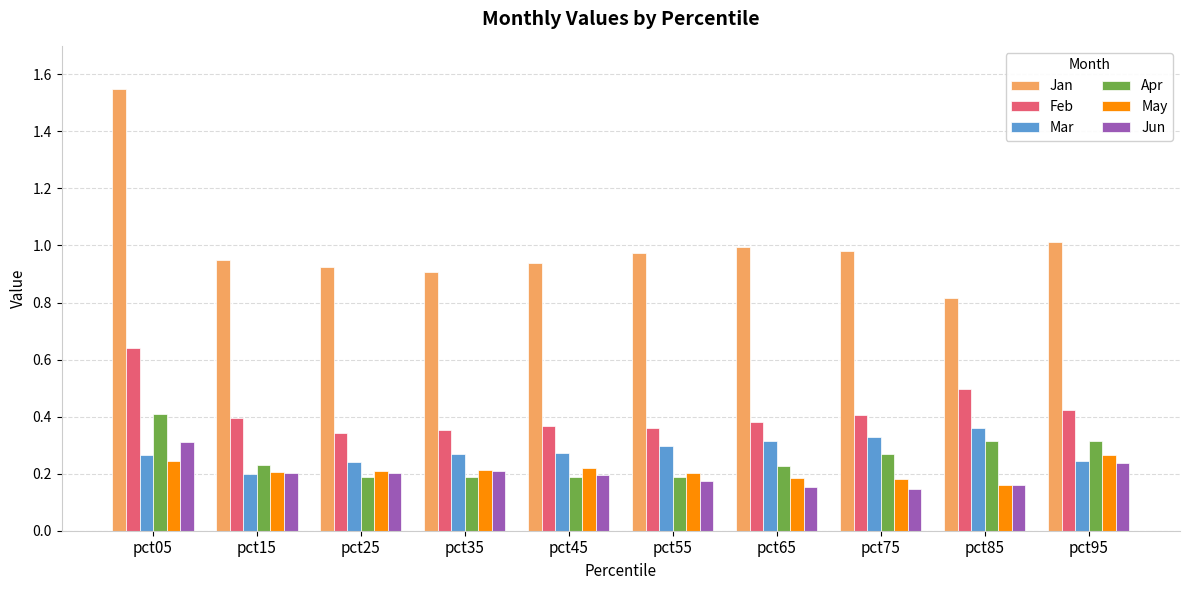

The value of May at pct75 is 0.1. True or false?

False